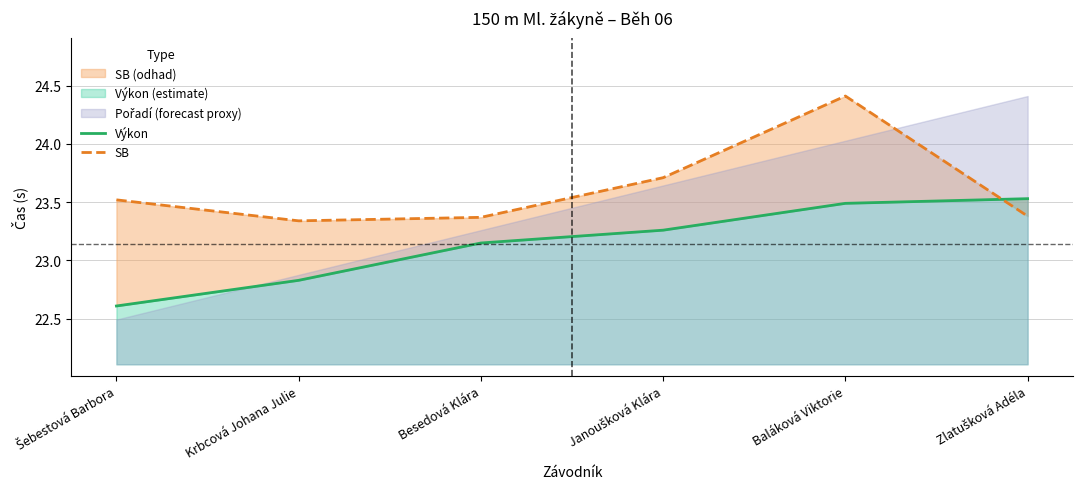

What is the smallest value displayed?

22.6